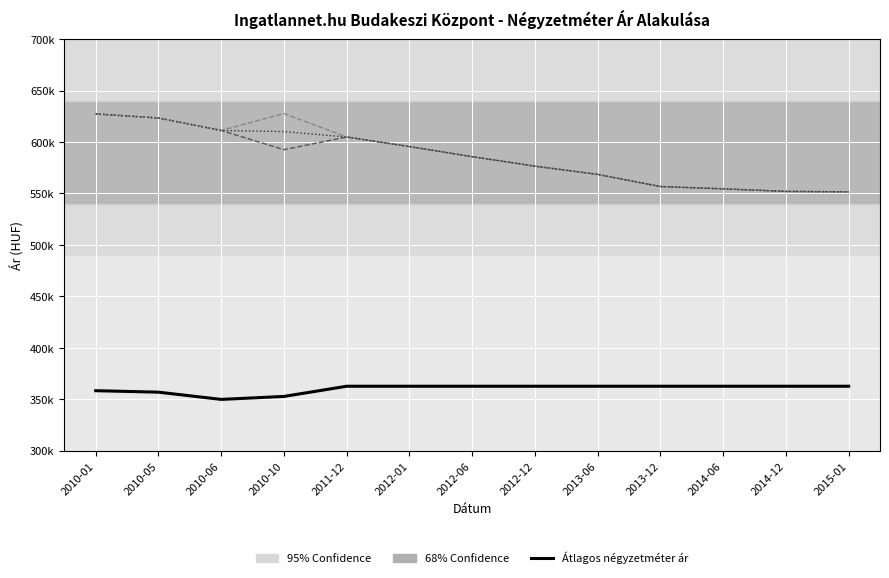

Does the chart display data point markers on the line(s)?

No